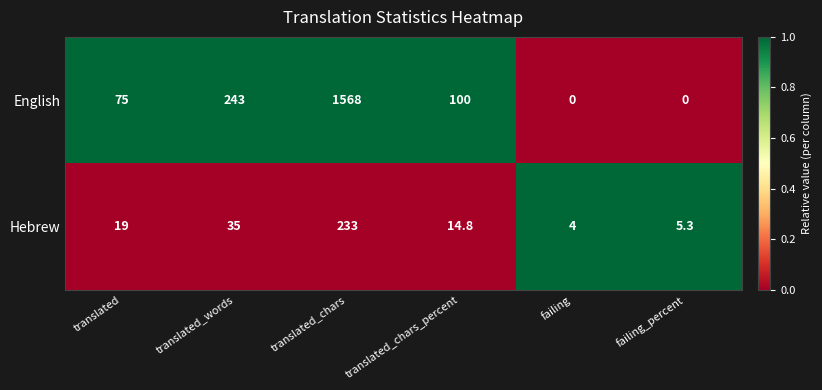

How many categories are shown in the chart?

6